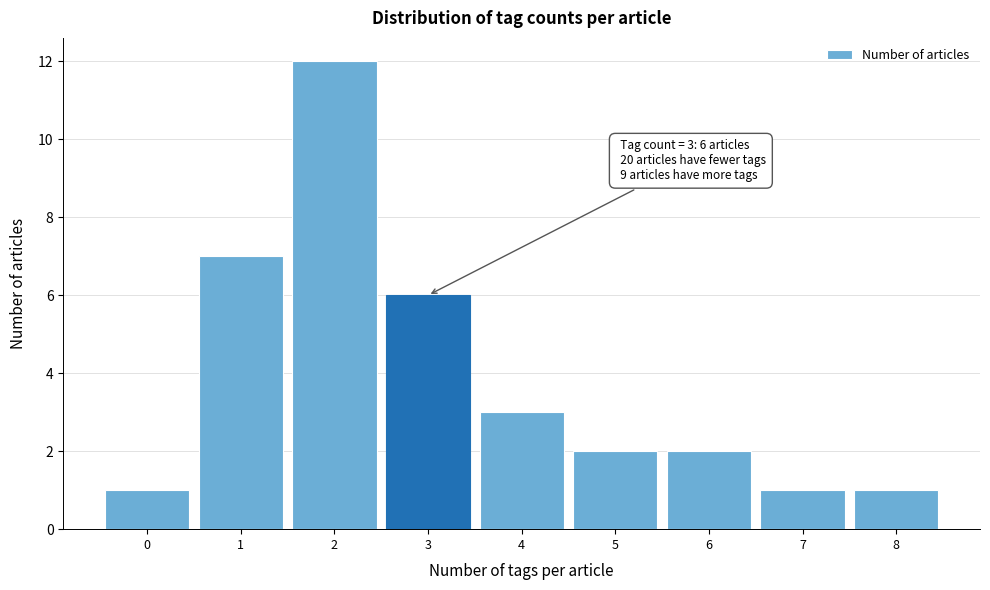

Reading left to right, transcribe all the data shown in this chart.

0=1	1=7	2=12	3=6	4=3	5=2	6=2	7=1	8=1